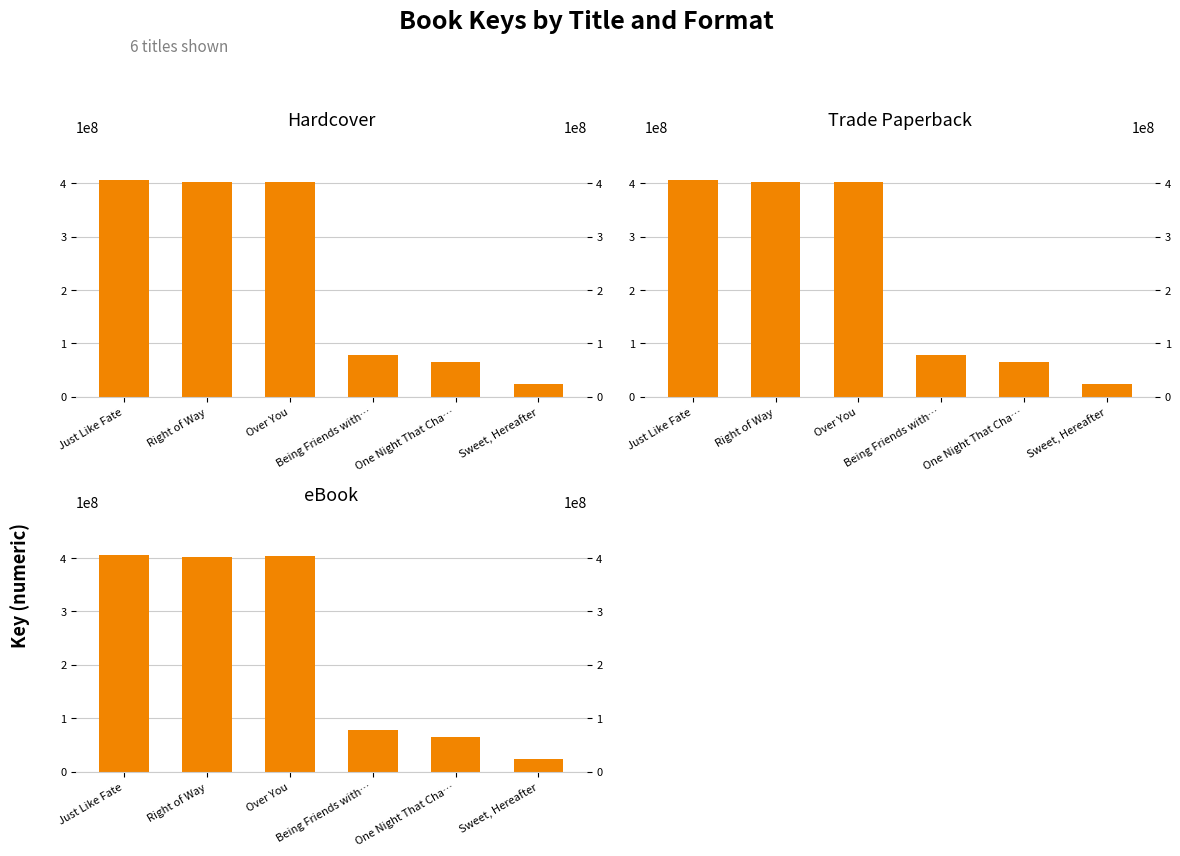

What is the sum of all eBook values?

1377341204